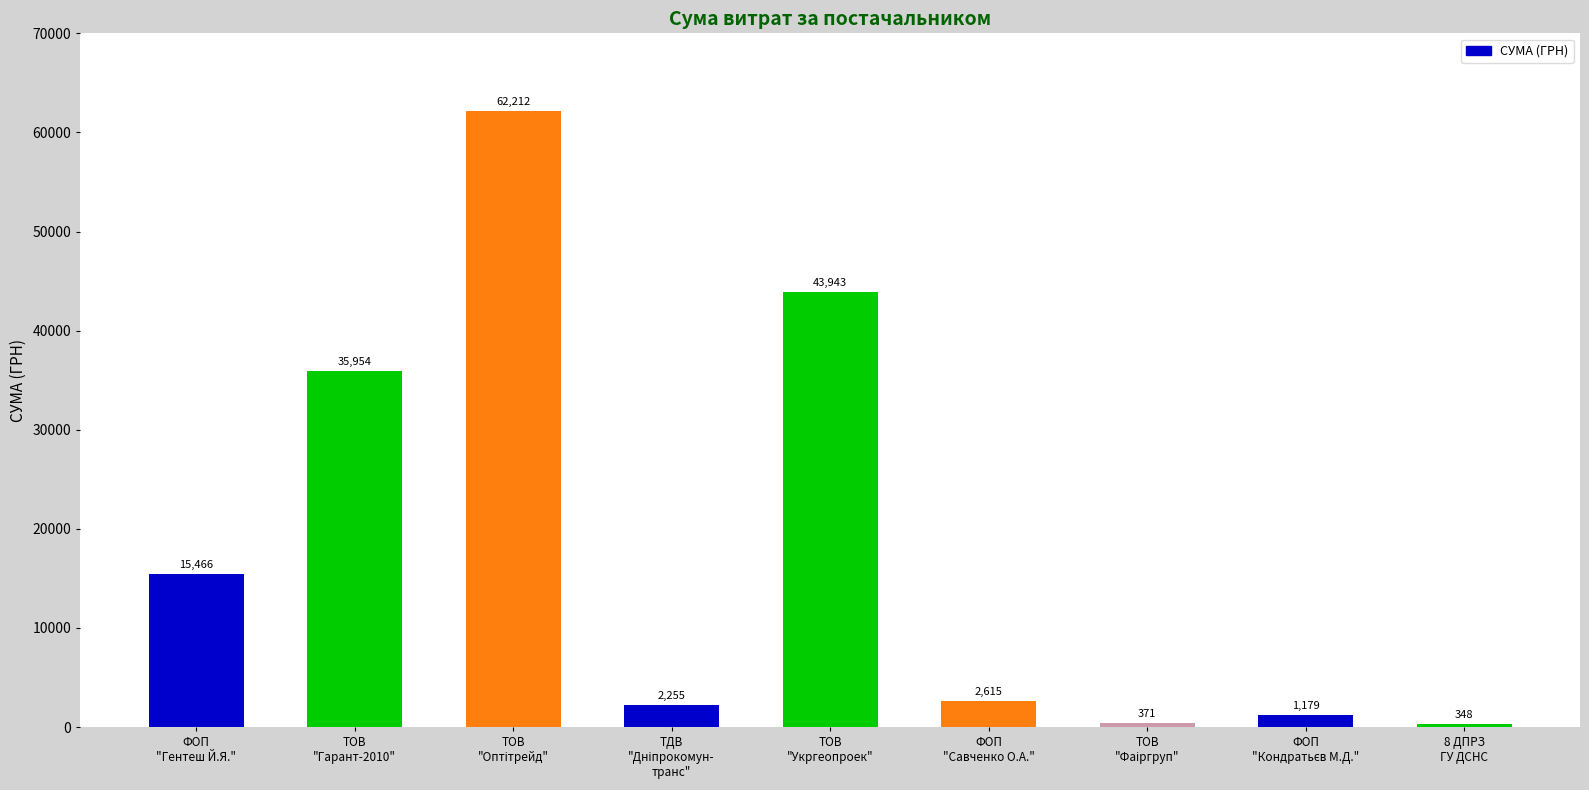

What is the value of the 9th bar from the left?

348.2